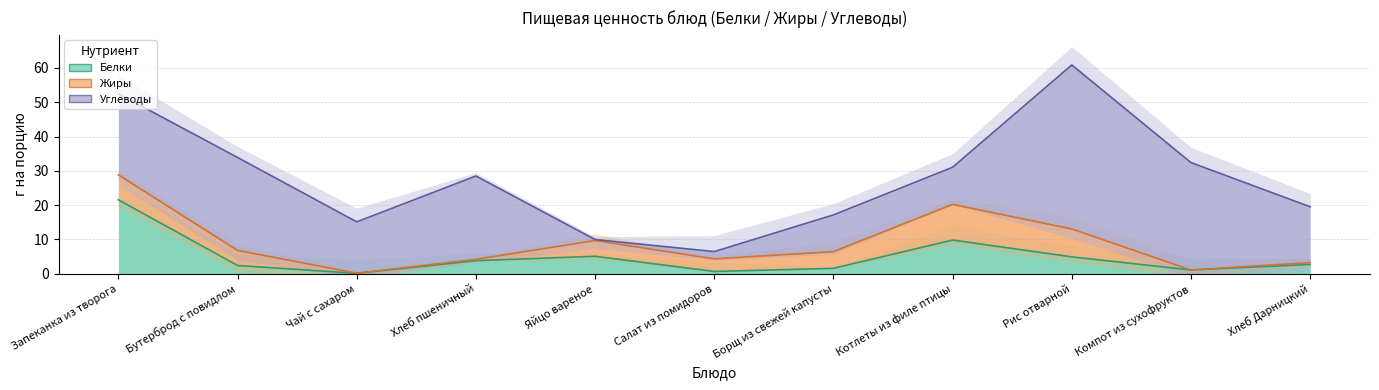

What is the maximum value shown in the chart?

47.8